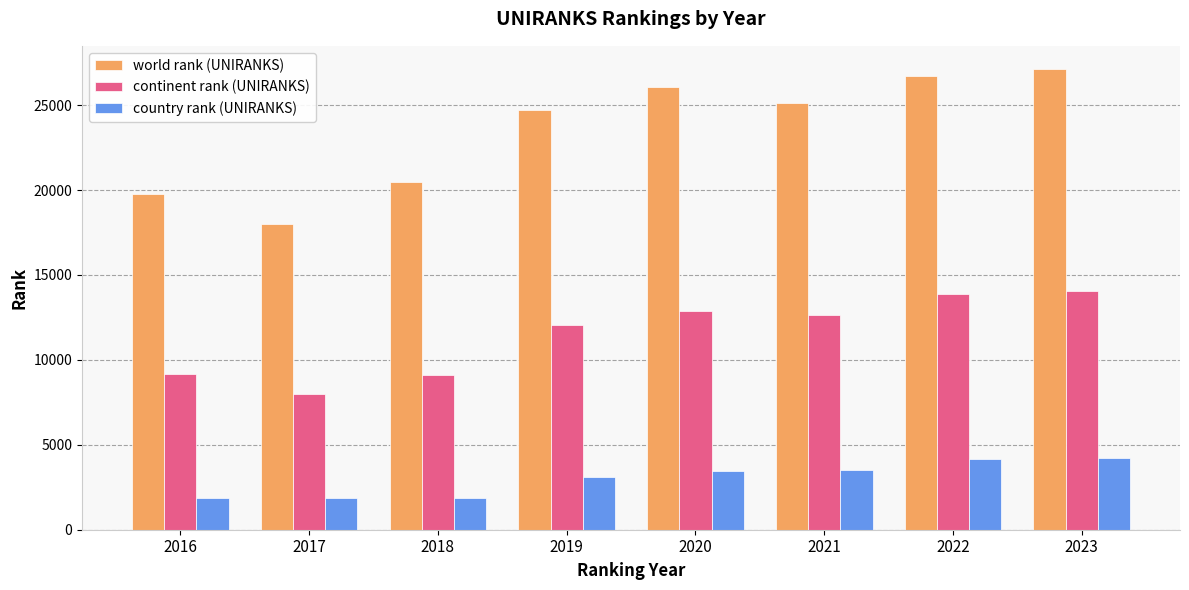

What is the maximum value shown in the chart?

27136